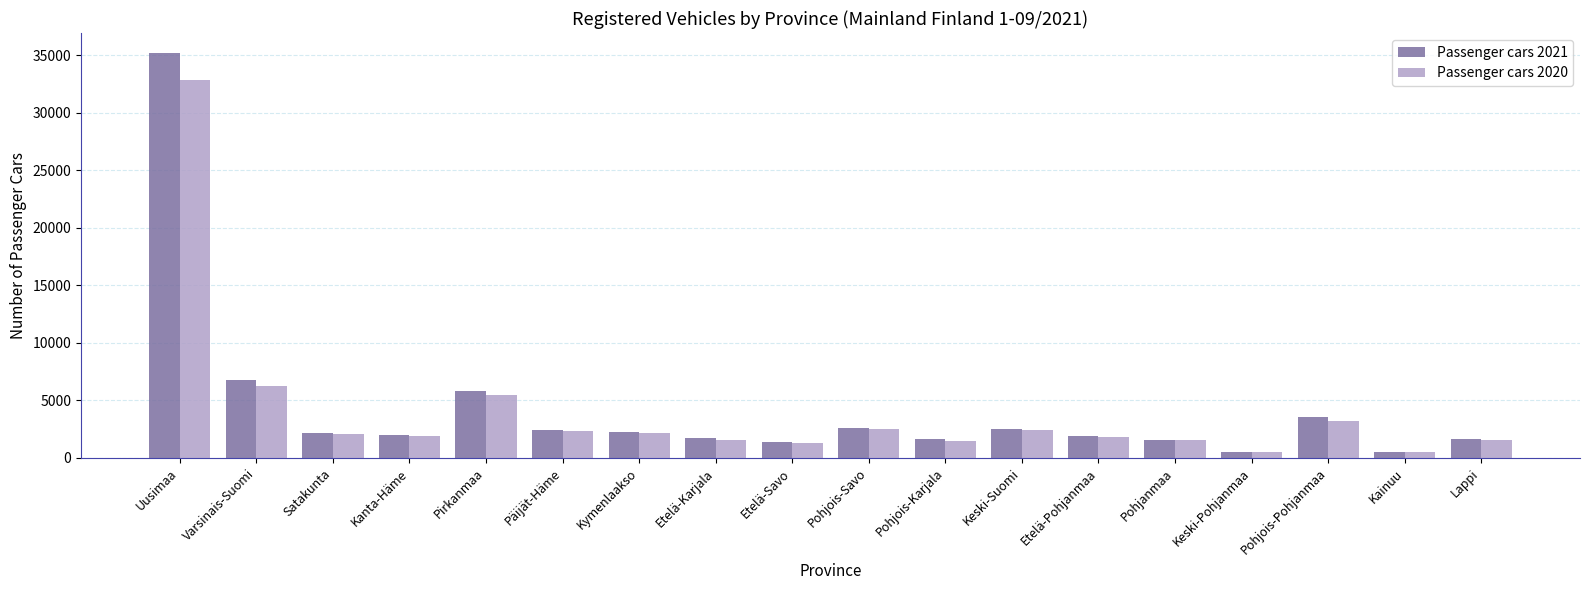

Is the value of Passenger cars 2020 at Pohjois-Savo greater than the value of Passenger cars 2021 at Kymenlaakso?

Yes